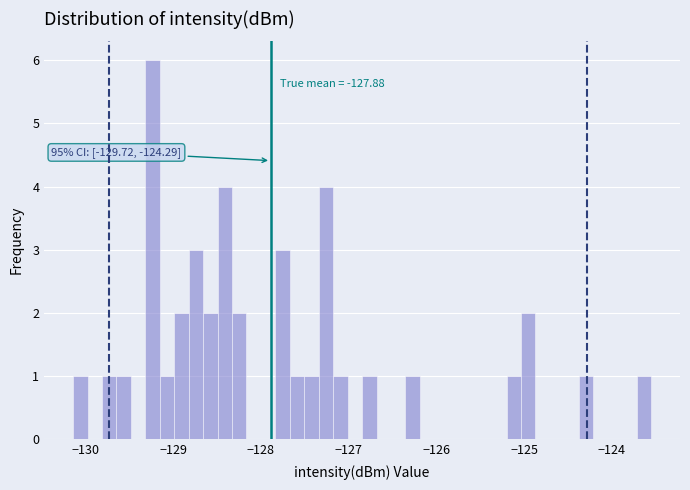

Around what value on the x-axis is the tallest bar? Give the approximate position of its centre, as read against the axis.

-129.2